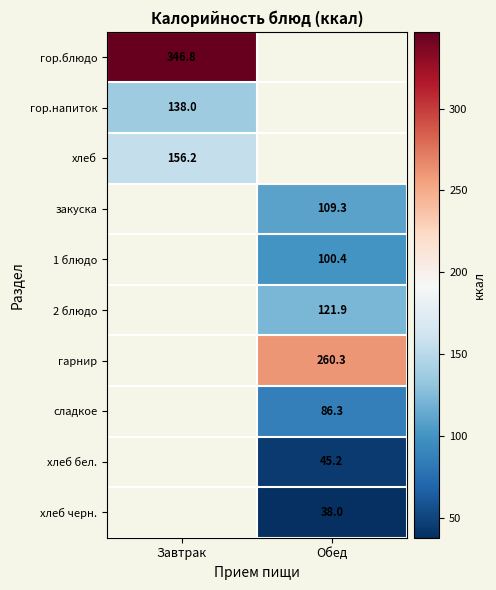

Which label corresponds to the smallest value in the chart?

Обед